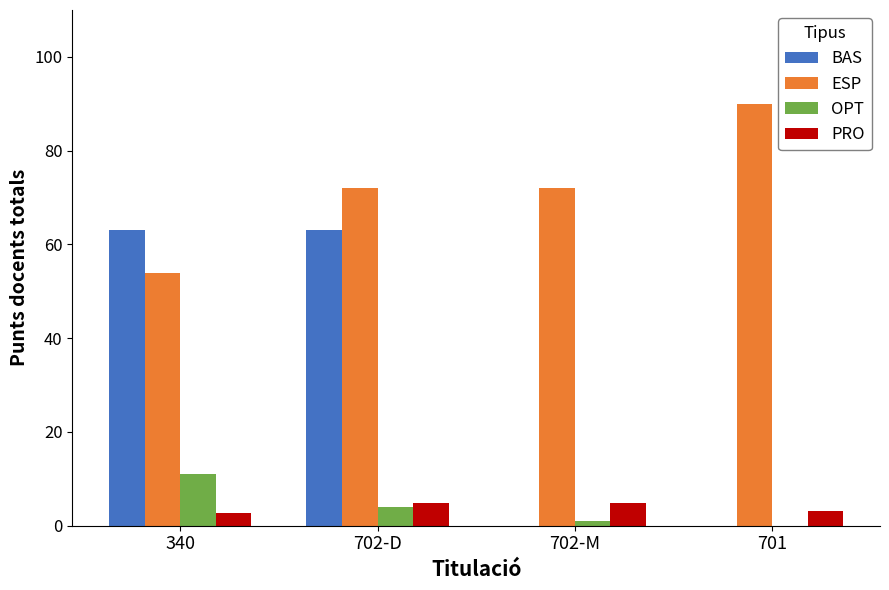

Between 340 and 702-M, which series saw the biggest shift?

BAS